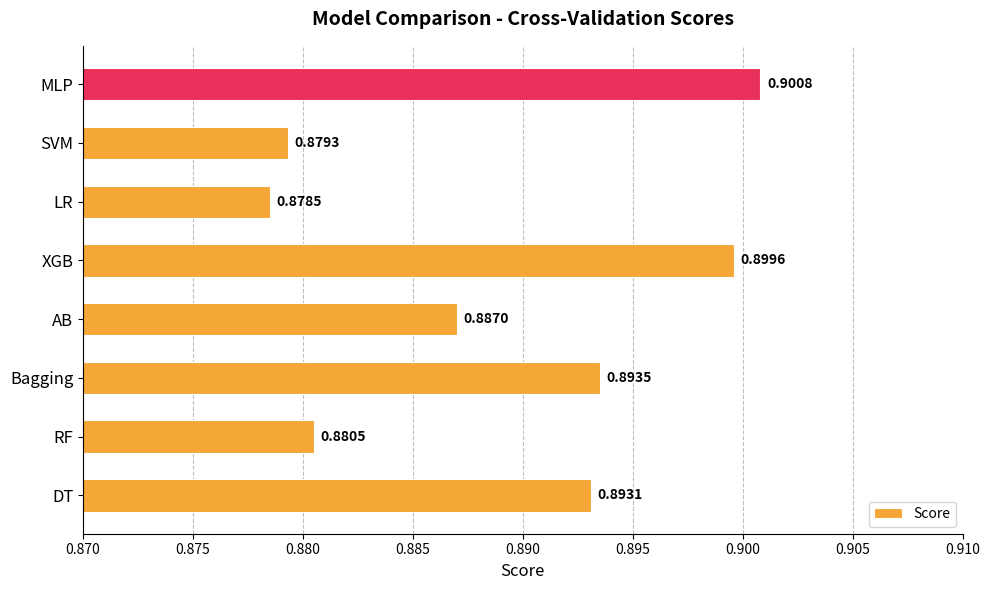

How many series are shown in this chart?

1